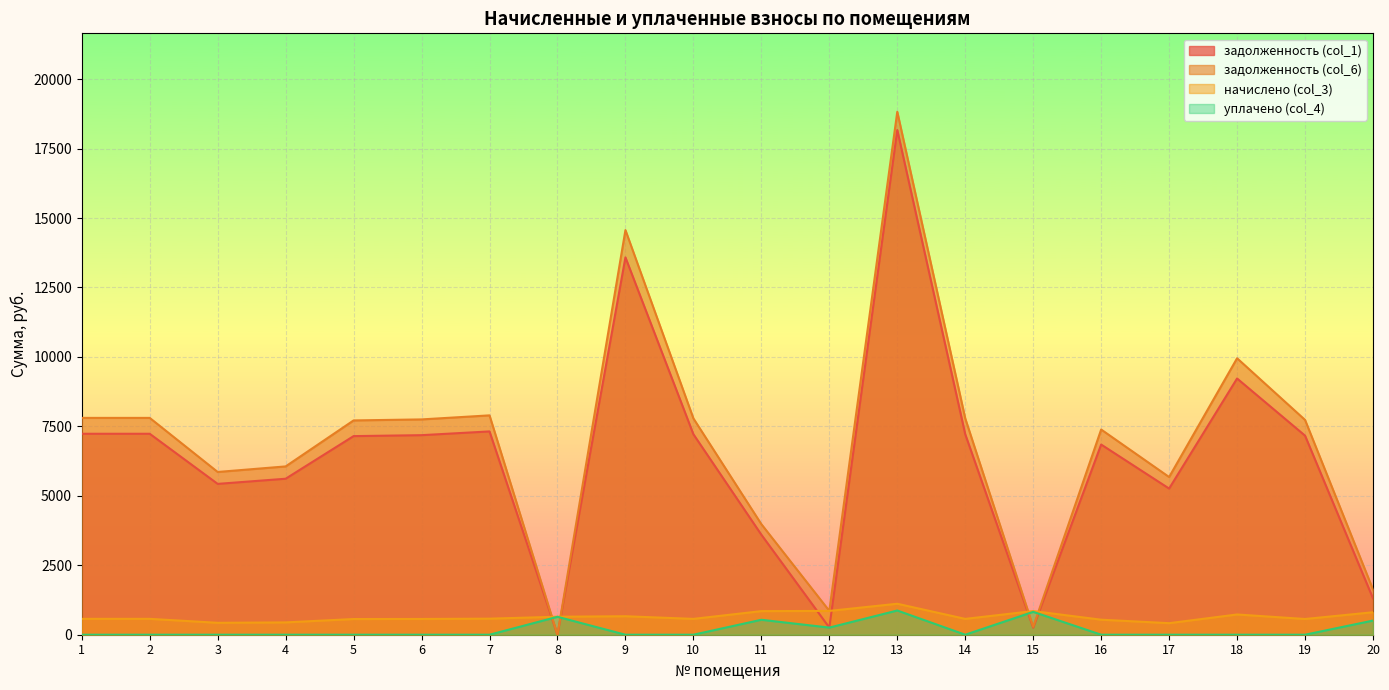

At which category is the sum across all series the highest?

13